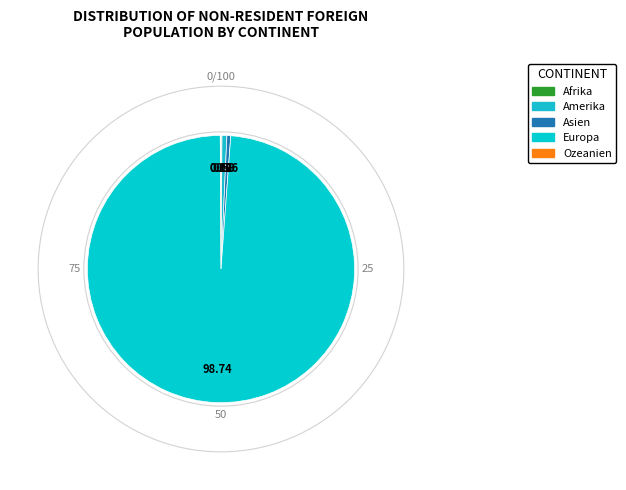

Do Europa and Ozeanien together represent more than half of the pie?

Yes